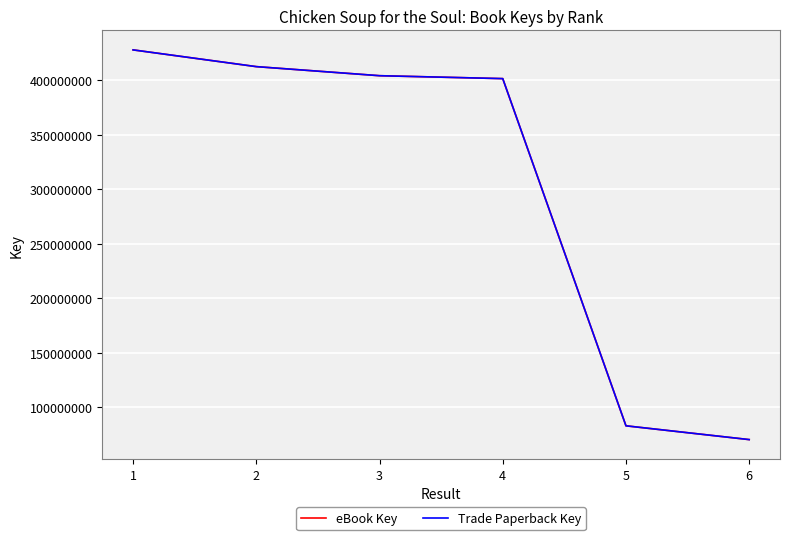

At which category is the sum across all series the highest?

1